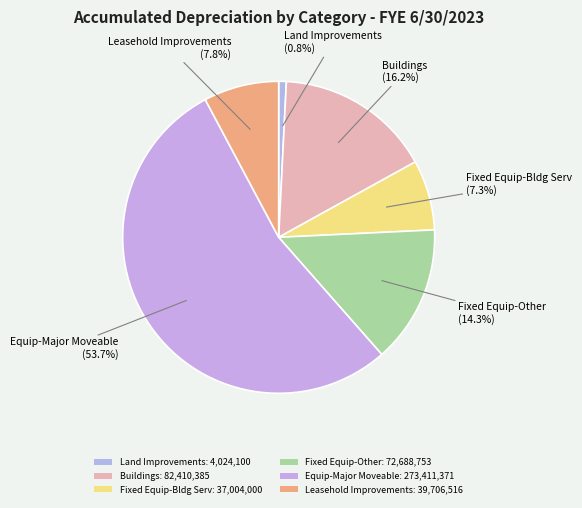

How many segments does this pie chart have?

6